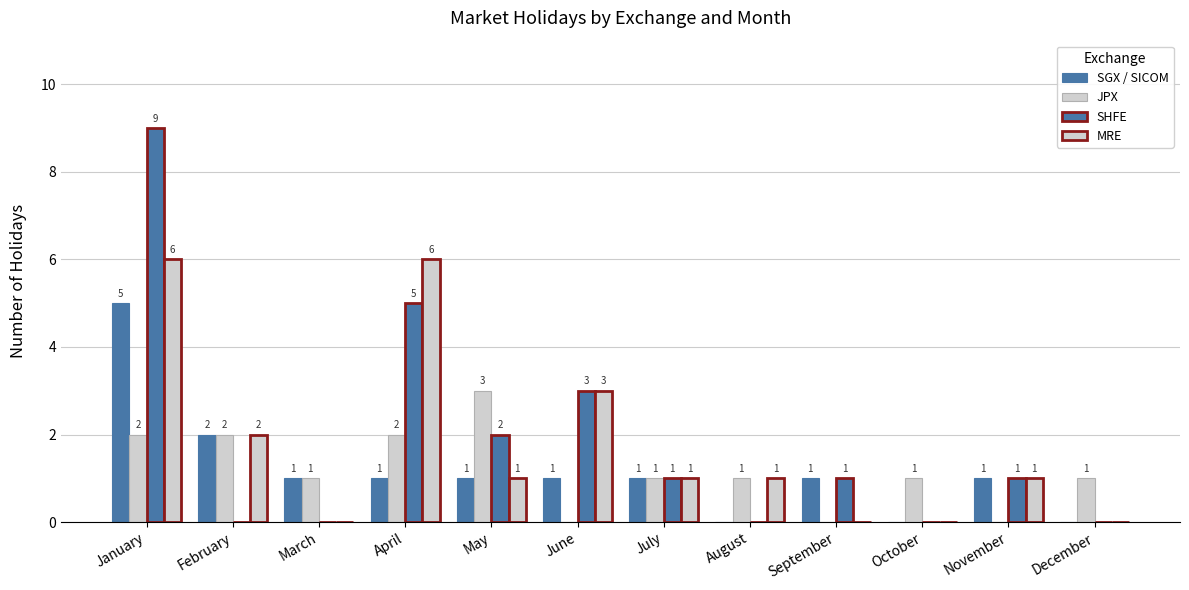

Is the value of MRE at December greater than the value of SHFE at May?

No